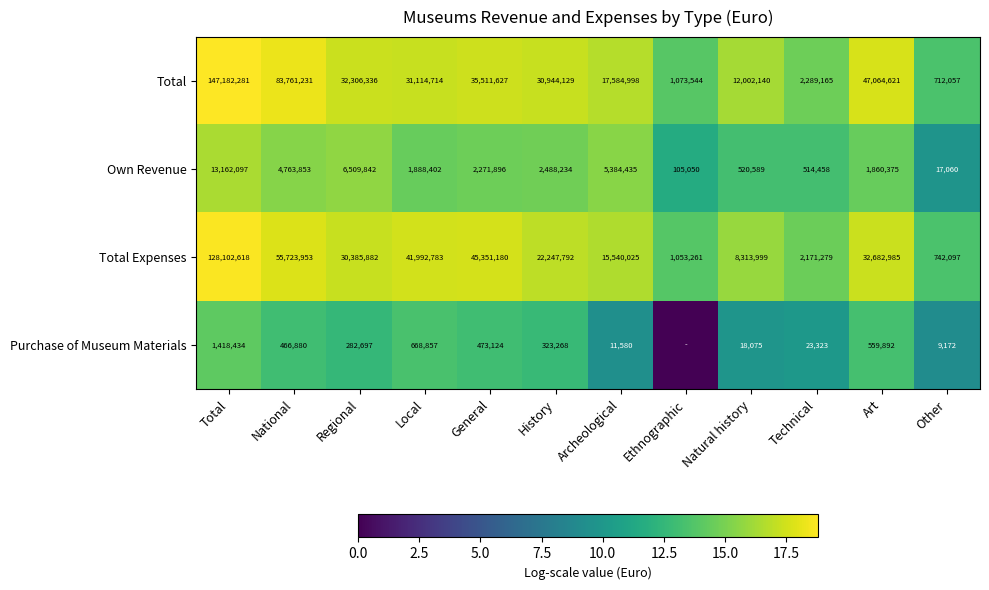

Which category has the highest value in the Own Revenue series?

Total